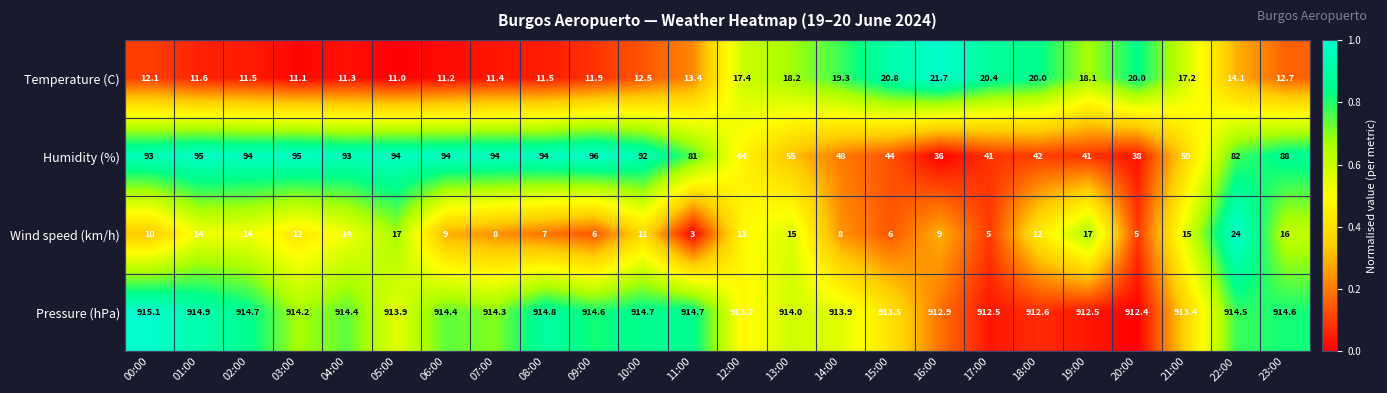

What is the difference between the maximum and minimum values in the Temperature (C) series?

10.7